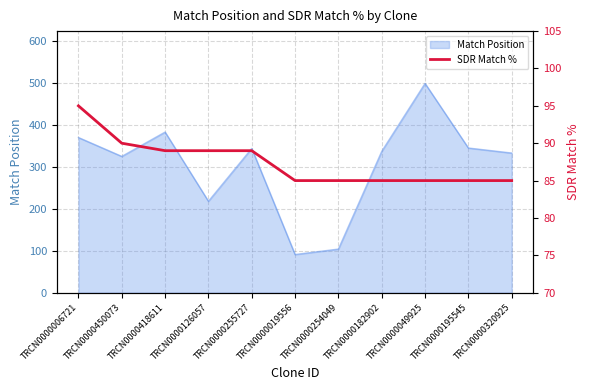

True or false: the data shows 139 at TRCN0000255727.

False